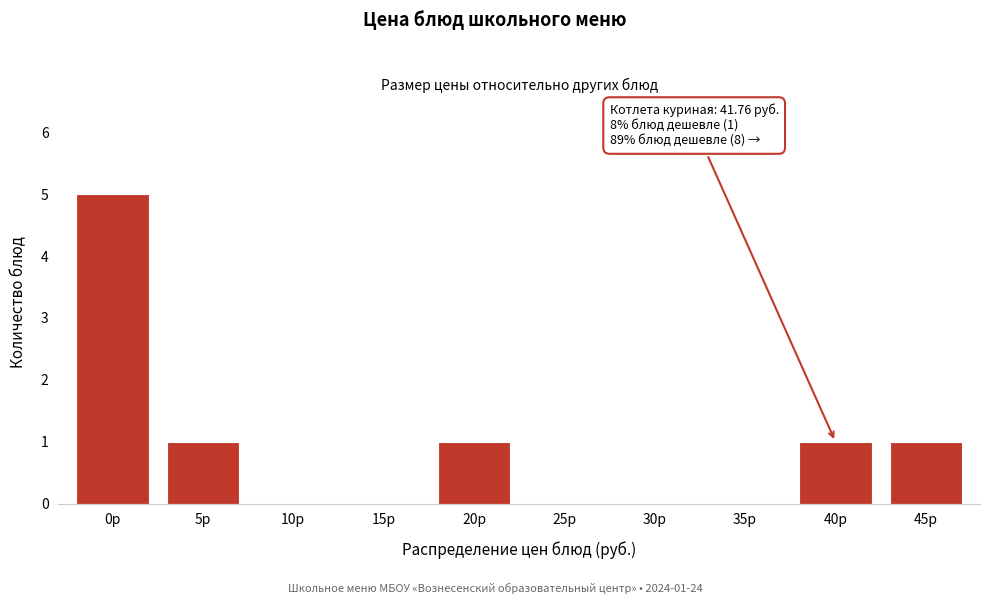

Reading left to right, transcribe all the data shown in this chart.

0р=5	5р=1	10р=0	15р=0	20р=1	25р=0	30р=0	35р=0	40р=1	45р=1